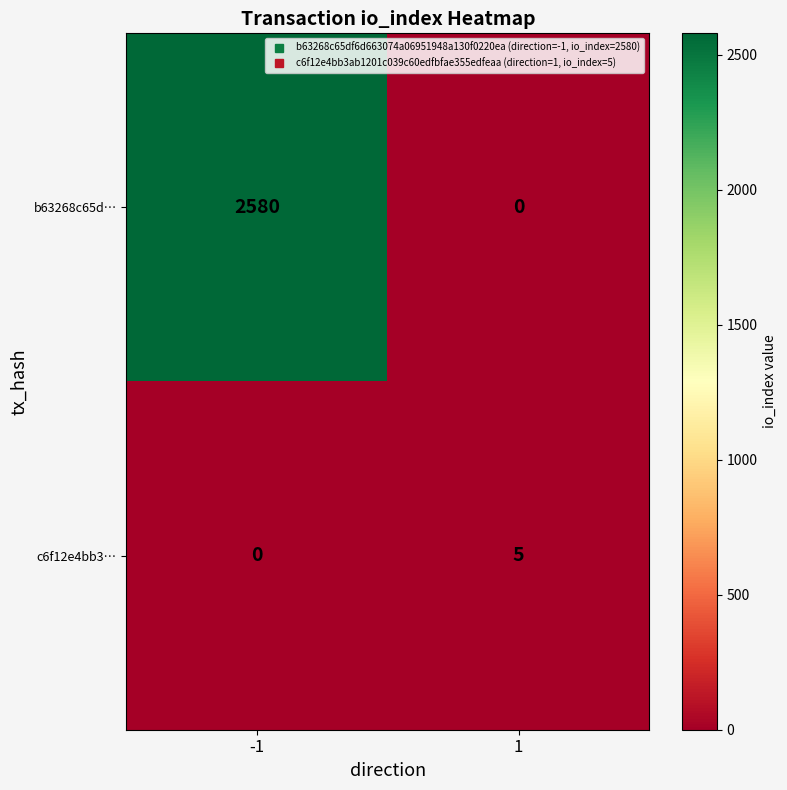

What is the approximate value of b63268c65d… at -1, to the nearest 50?

2600